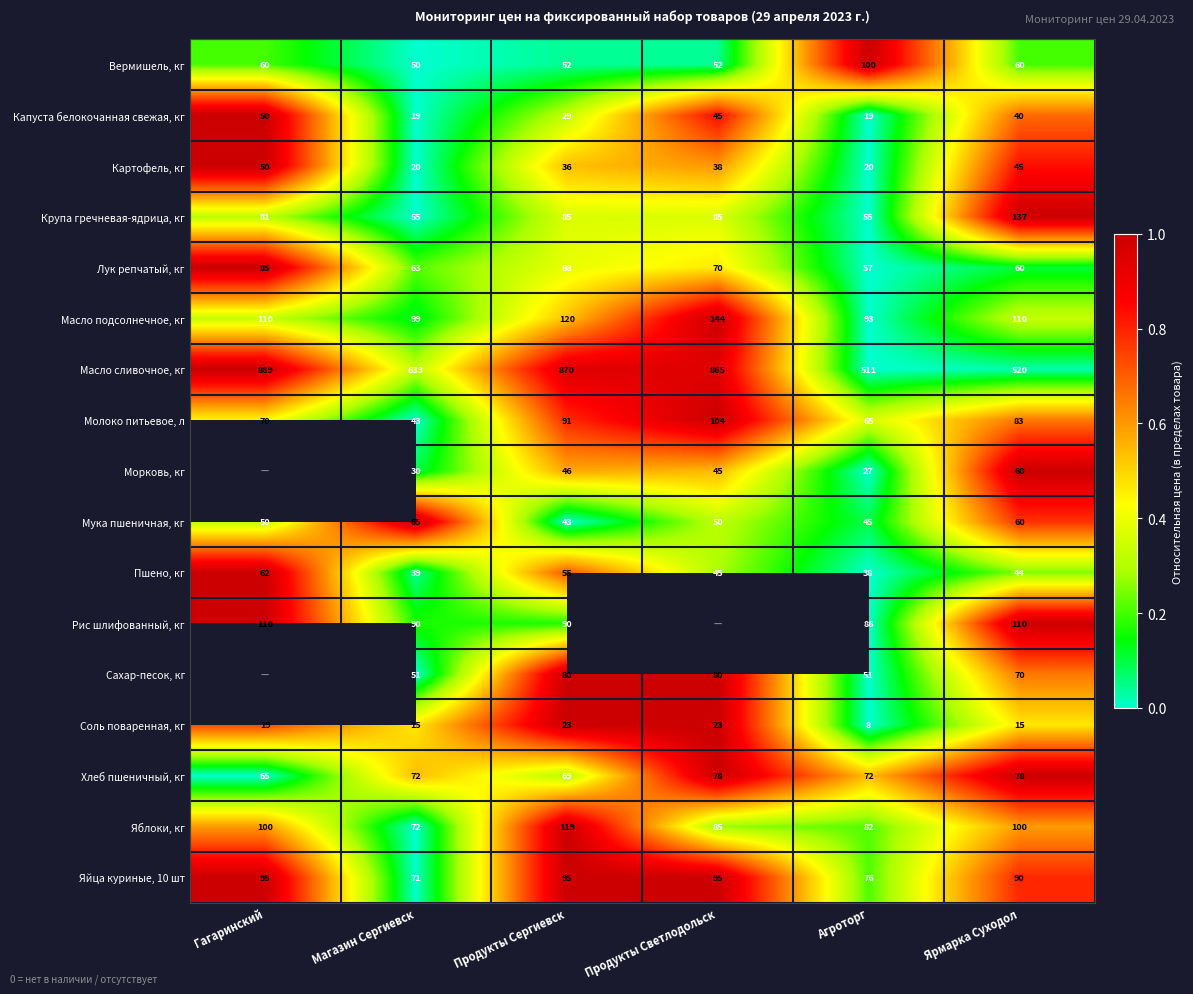

At which label does Лук репчатый, кг first exceed 68?

Гагаринский